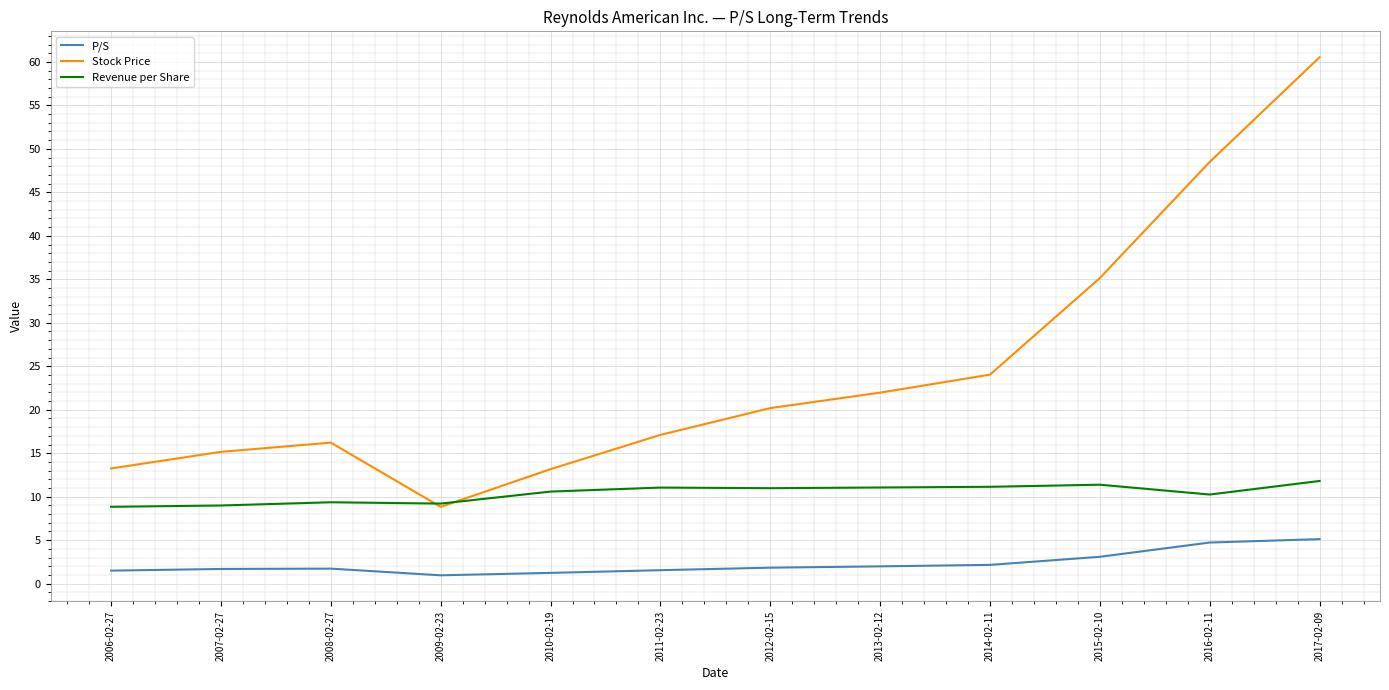

What is the spread (max minus min) of values at 2013-02-12?

20.0